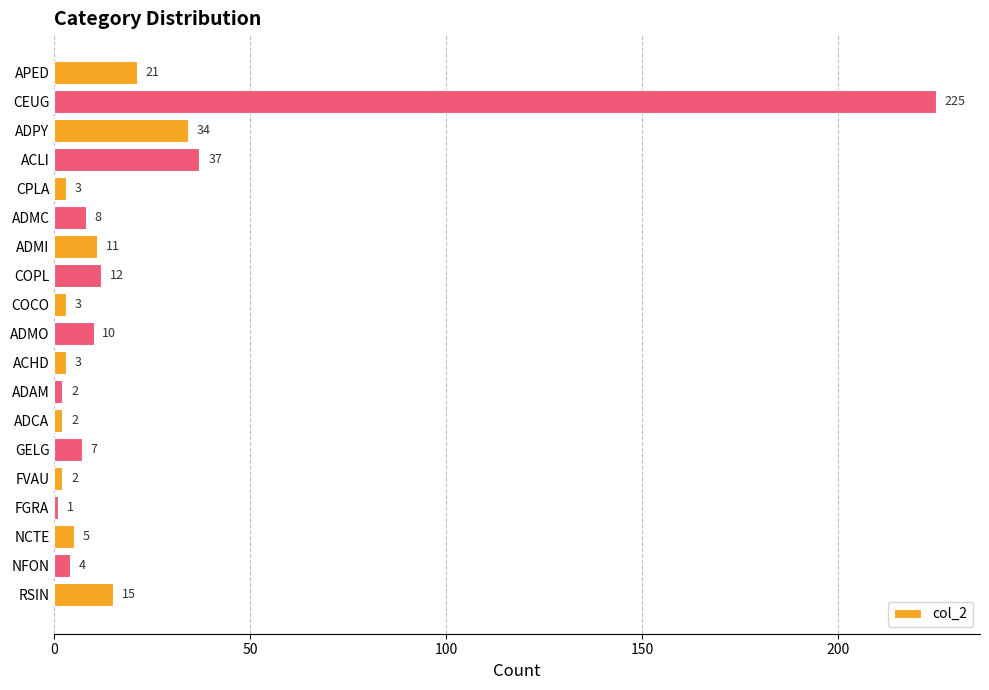

What is the difference between the maximum and minimum values?

224